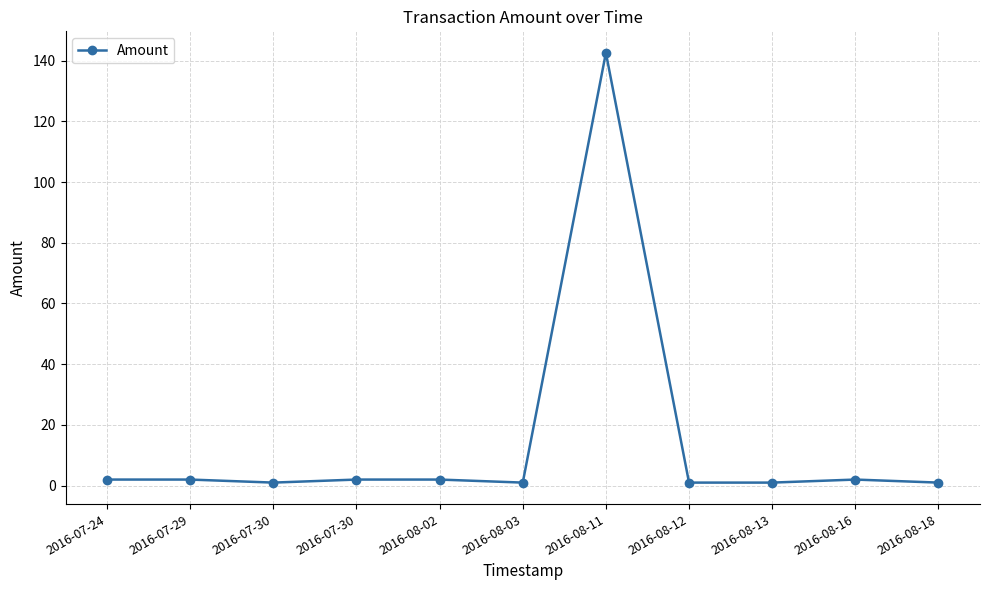

What is the value of the 9th point from the left?

1.0